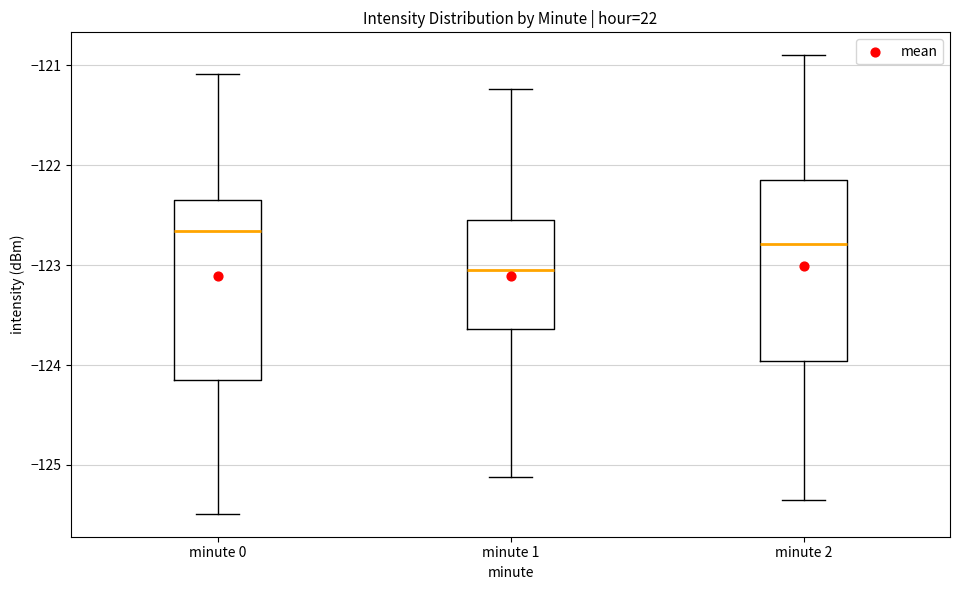

Where does the lower whisker of the box for minute 2 end on the y-axis? The values are not printed on the chart, so give them approximately, as read against the axis.

-125.3